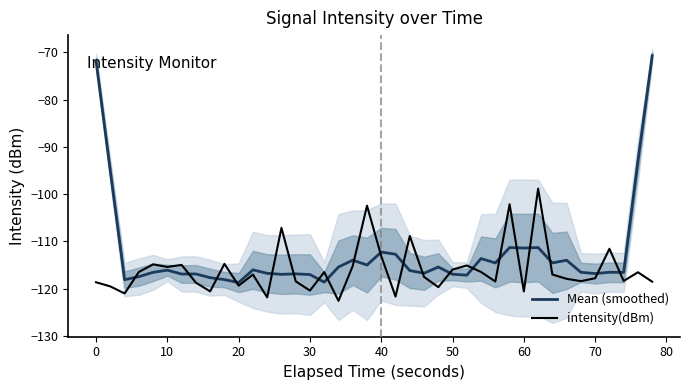

True or false: Mean (smoothed) has a value of -203.4 at 18.

False